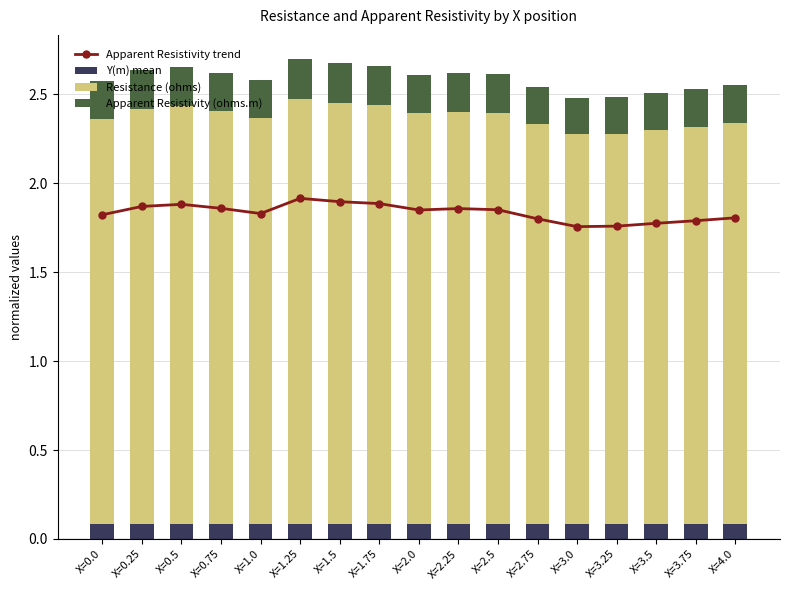

The Y(m) mean series shows 0.1 at X=2.0. True or false?

True